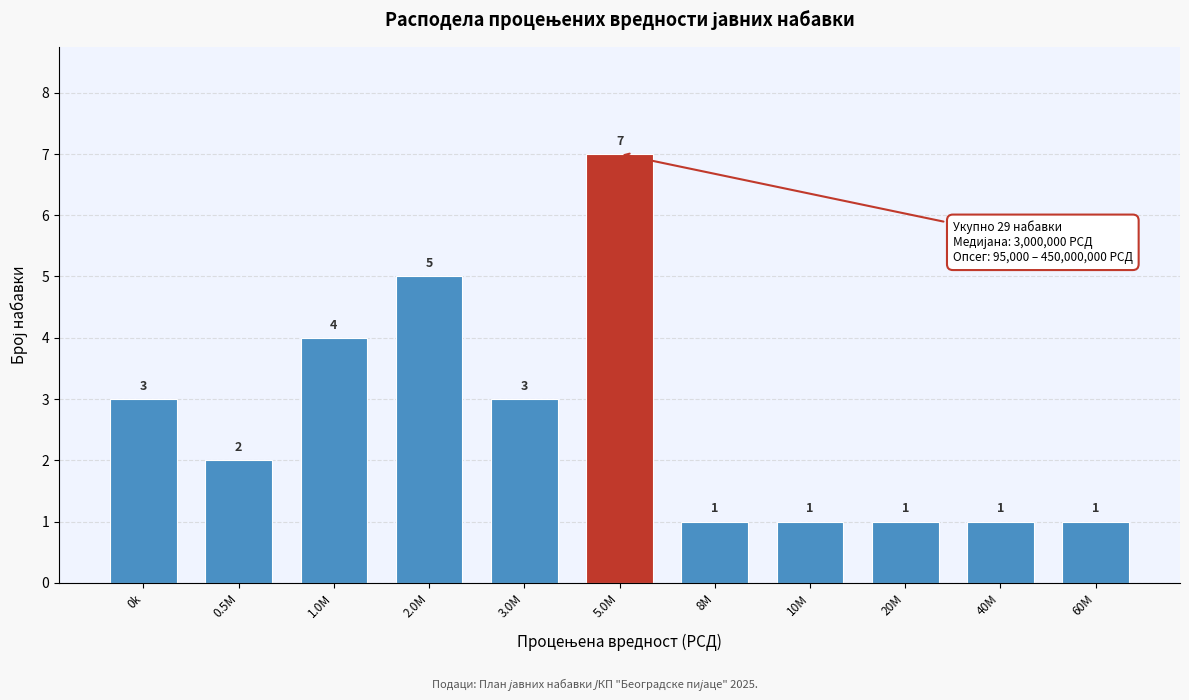

Reading left to right, extract all data points from this chart.

3	2	4	5	3	7	1	1	1	1	1